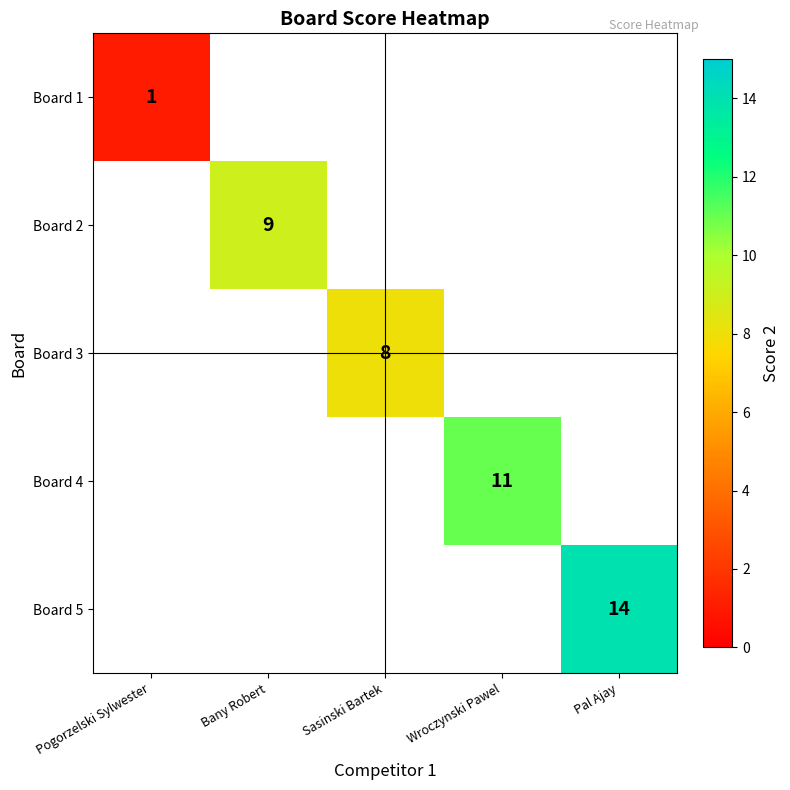

Which label corresponds to the largest value in the chart?

Pal Ajay